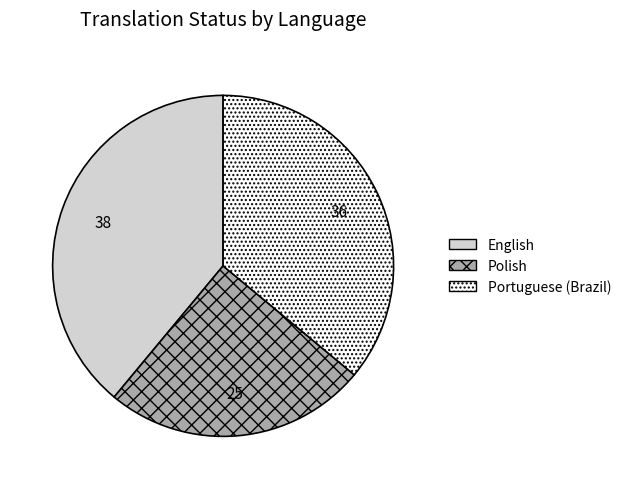

Which has a higher value, English or Polish?

English